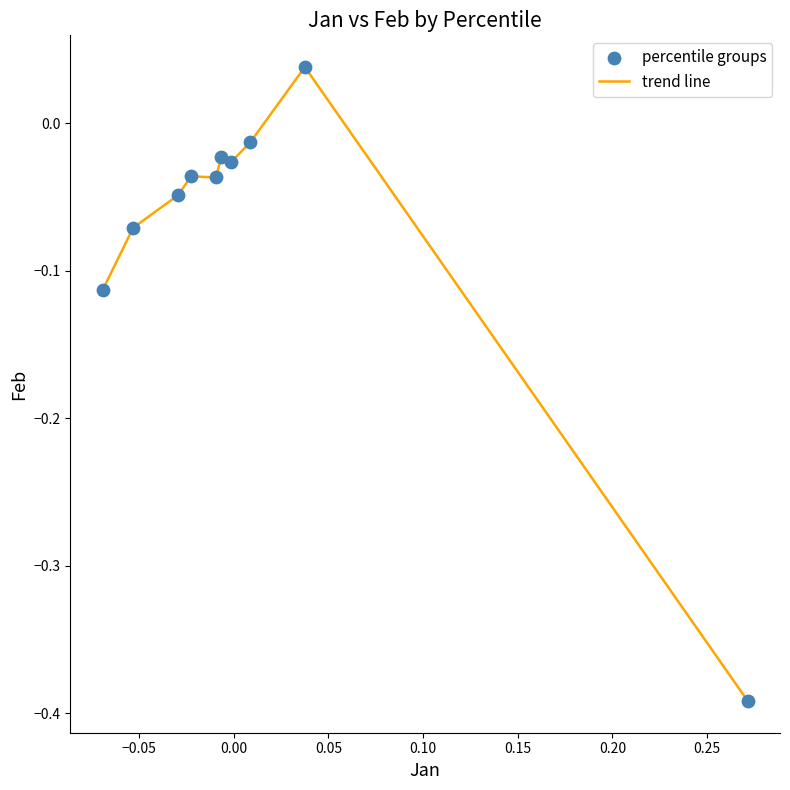

What is the difference between the maximum and minimum values?

0.4